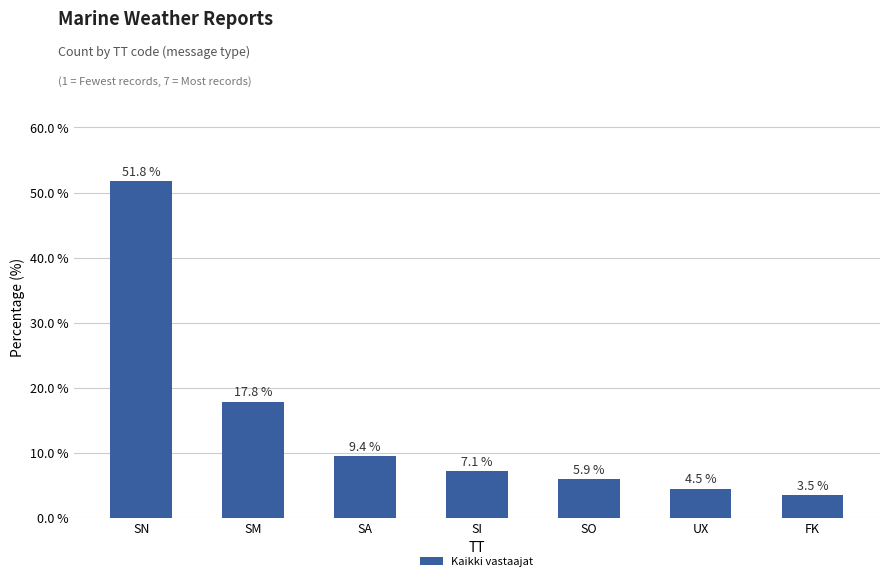

What position from the right is FK?

1